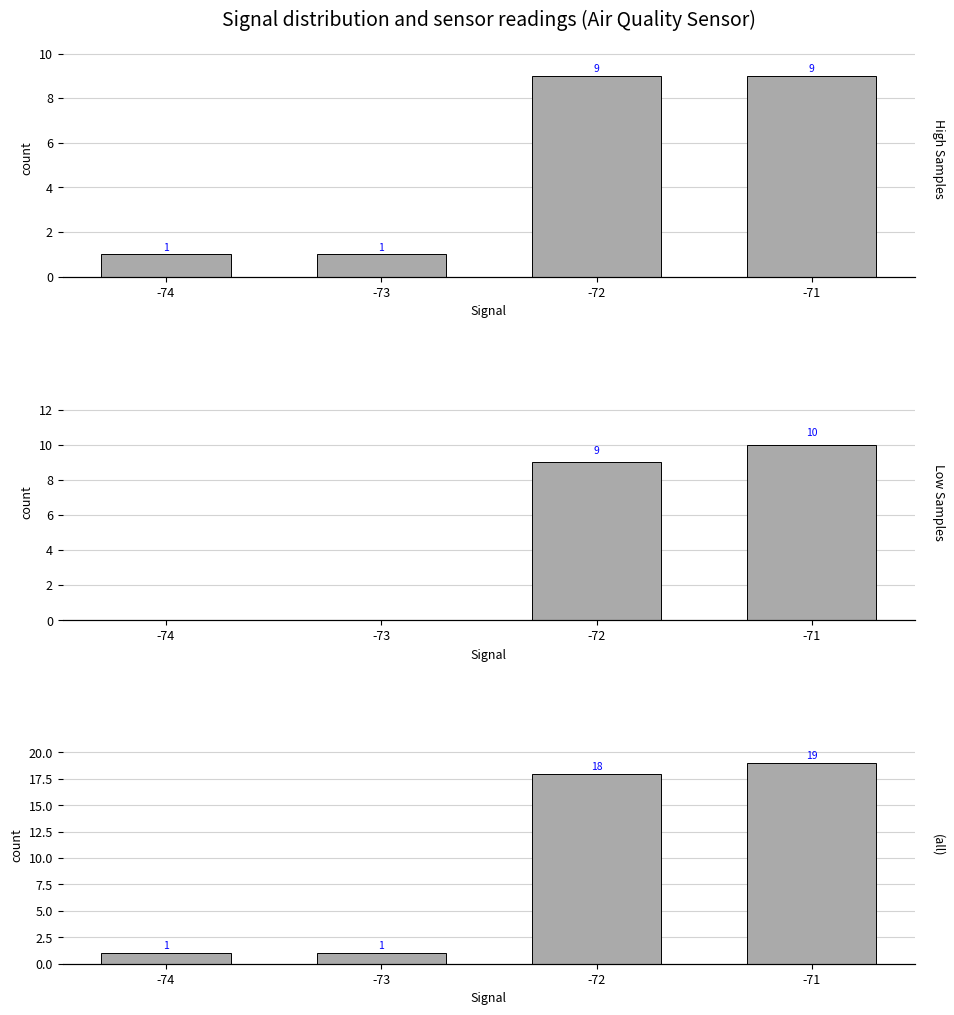

What are all the series names shown in the legend?

High Samples (>= median), Low Samples (< median), All Readings